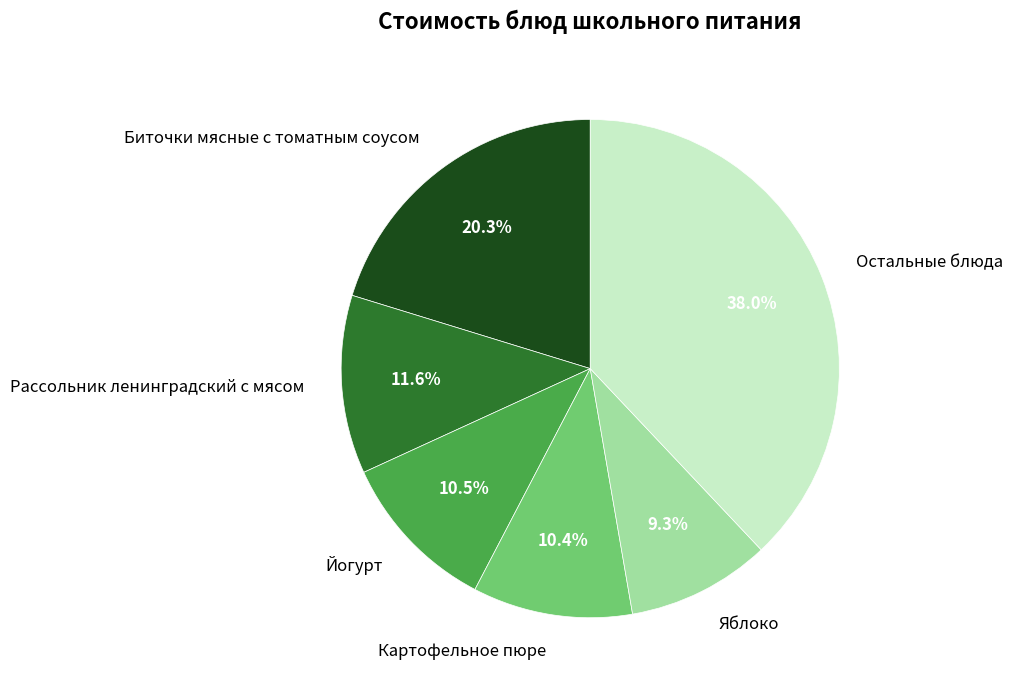

How many slices are in this pie chart?

6